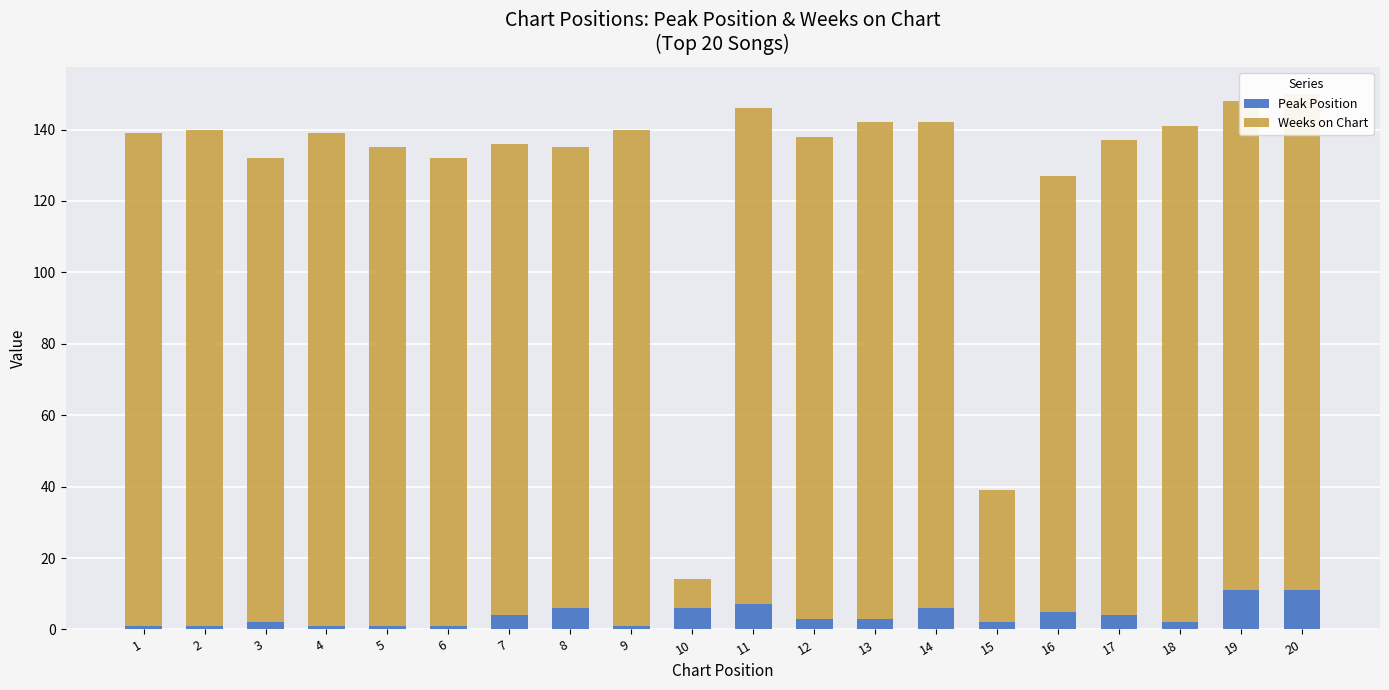

Which series has the largest range (max minus min)?

Weeks on Chart